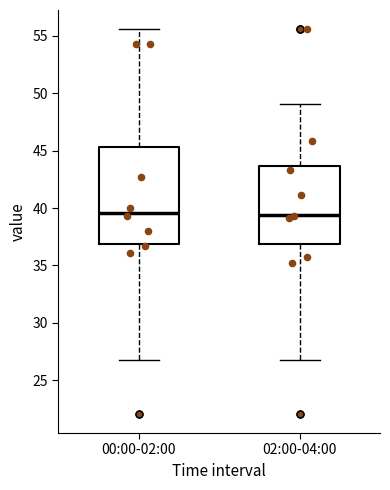

Where is the lower edge of the box for 02:00-04:00 on the y-axis? The values are not printed on the chart, so give them approximately, as read against the axis.

37.0